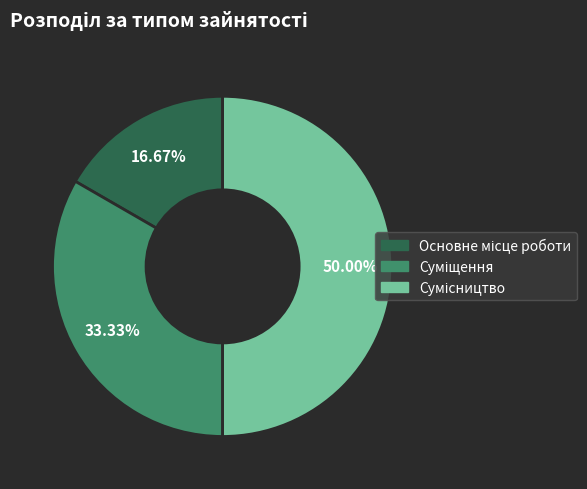

To the nearest percent, what portion does Основне місце роботи represent?

17%